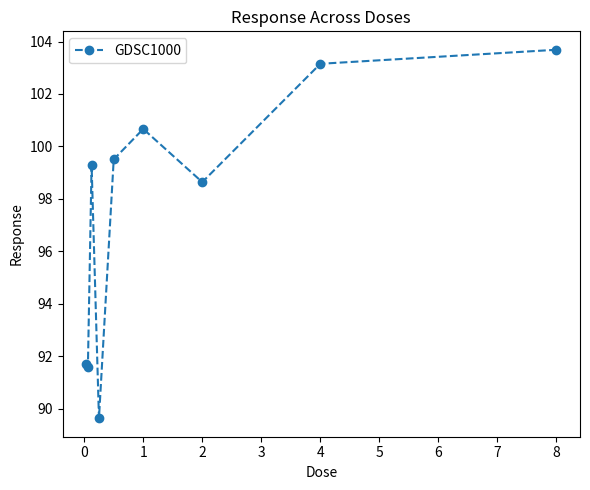

What is the value of the 6th point from the left?

100.7